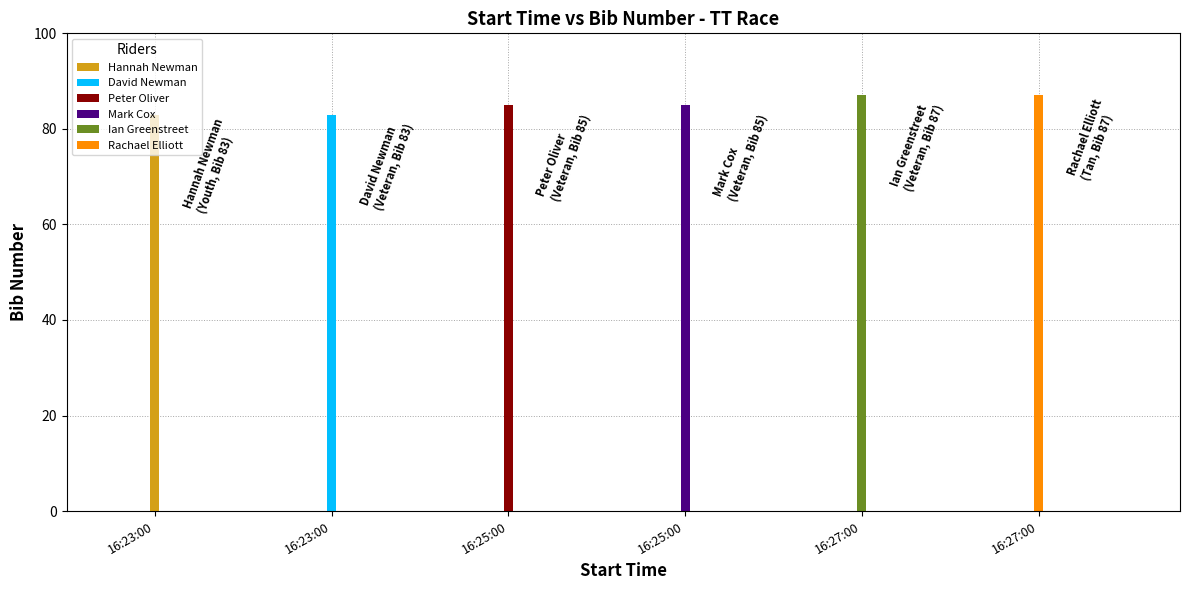

True or false: the data shows 87 at 16:27:00.

True